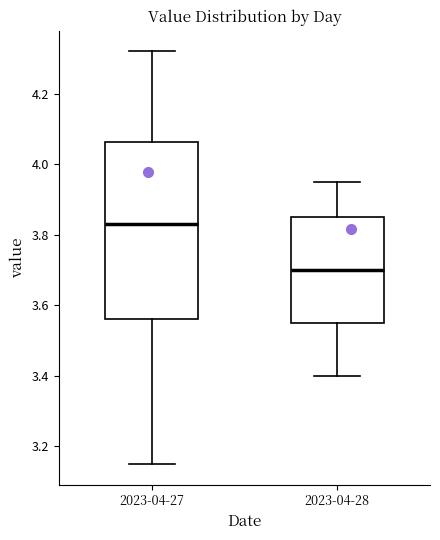

Which box has the highest median line?

2023-04-27